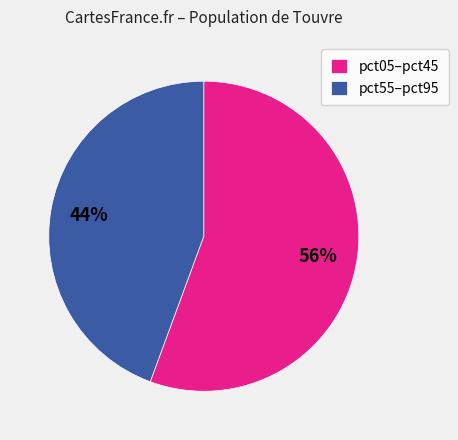

Which slice is the largest?

pct05–pct45